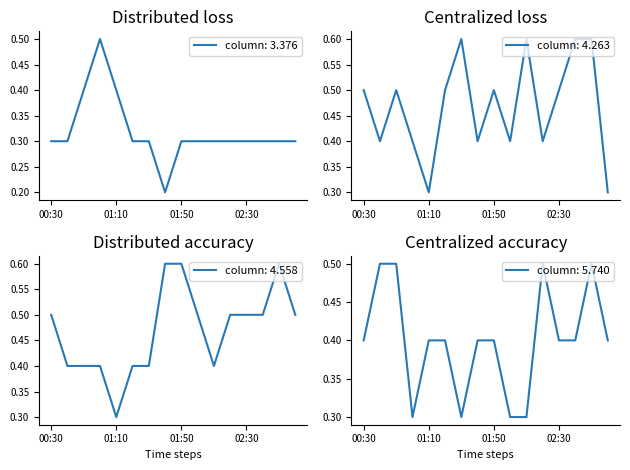

What is the difference between the maximum and second lowest values in the 5.740 series?

0.2